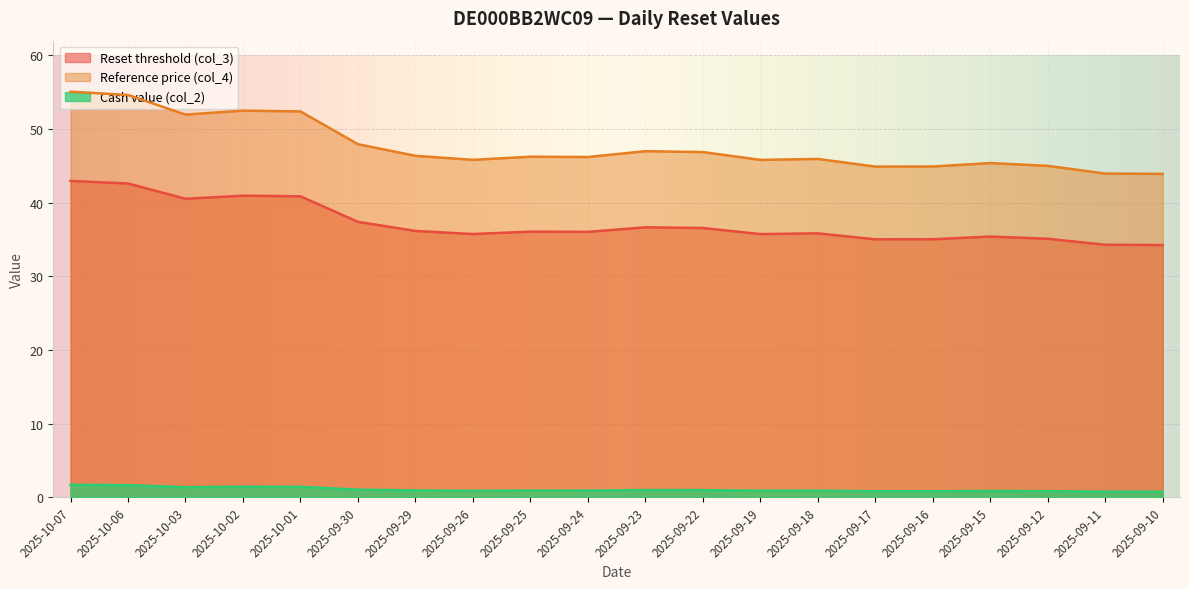

True or false: Reset threshold (col_3) and Cash value (col_2) intersect in this chart.

False